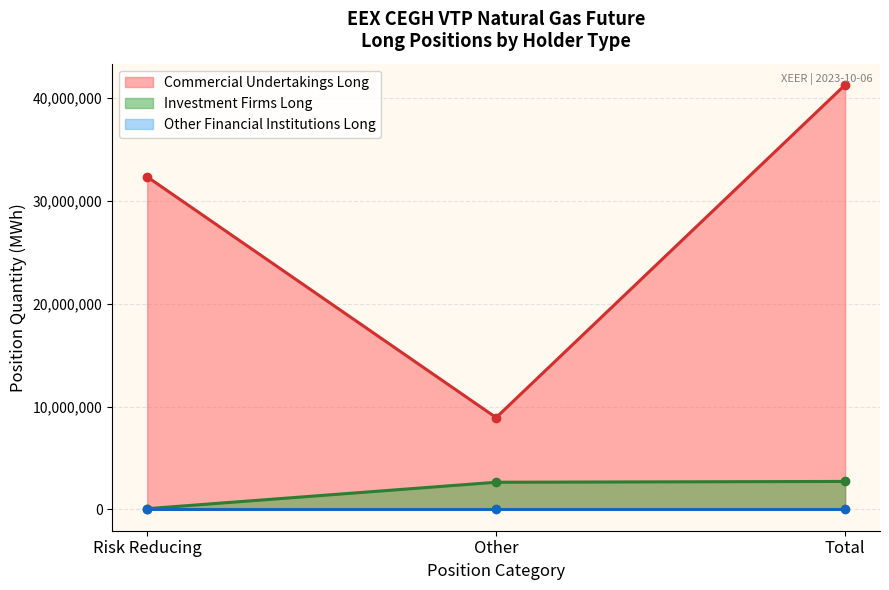

Which category has the highest value in the Commercial Undertakings Long series?

Total